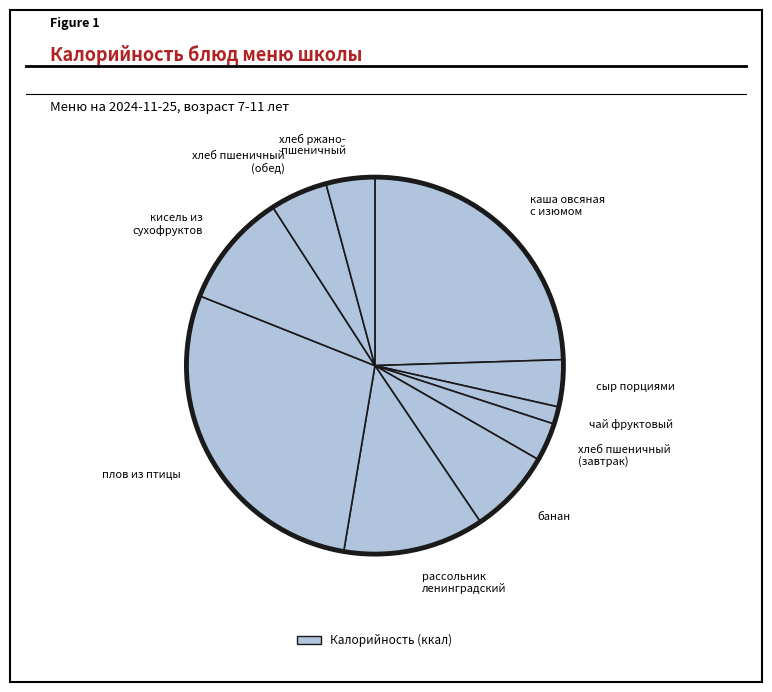

What is the largest slice in the pie chart?

плов из птицы